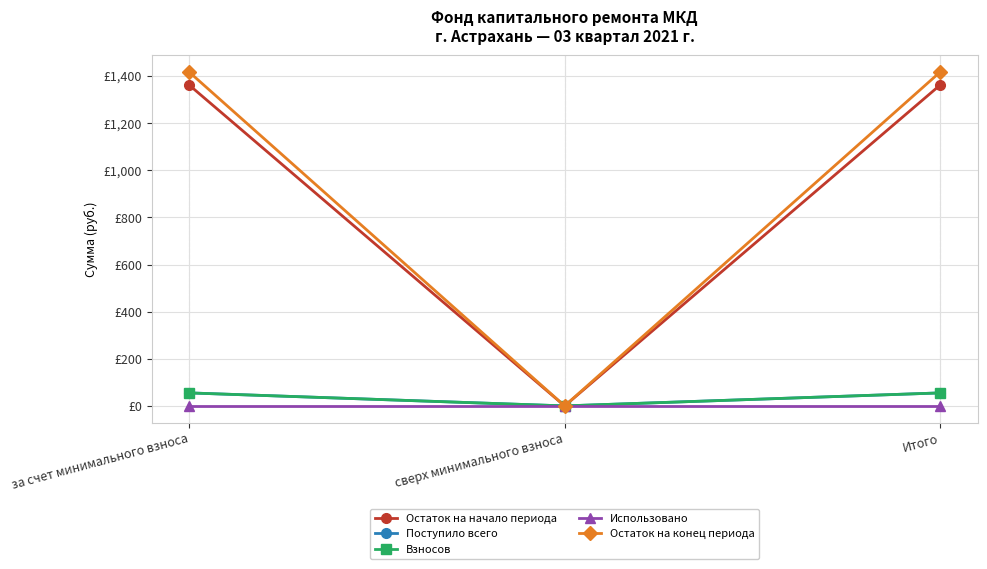

Is this an area chart (filled region under the line)?

No